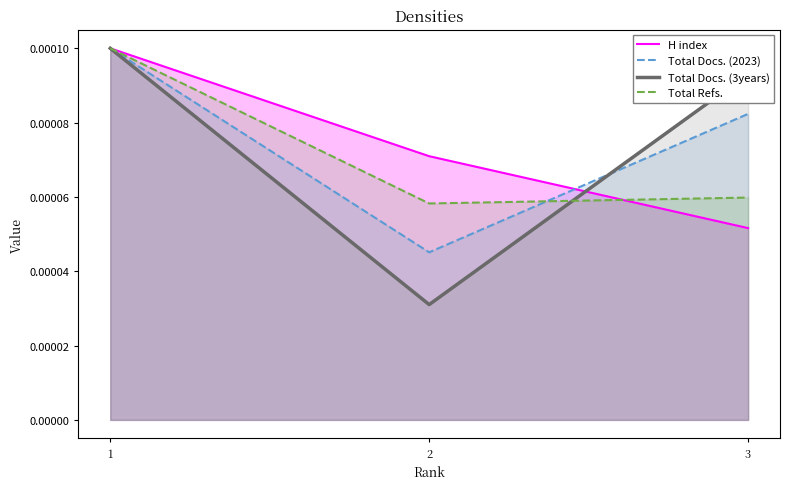

Which label corresponds to the smallest value in the chart?

2